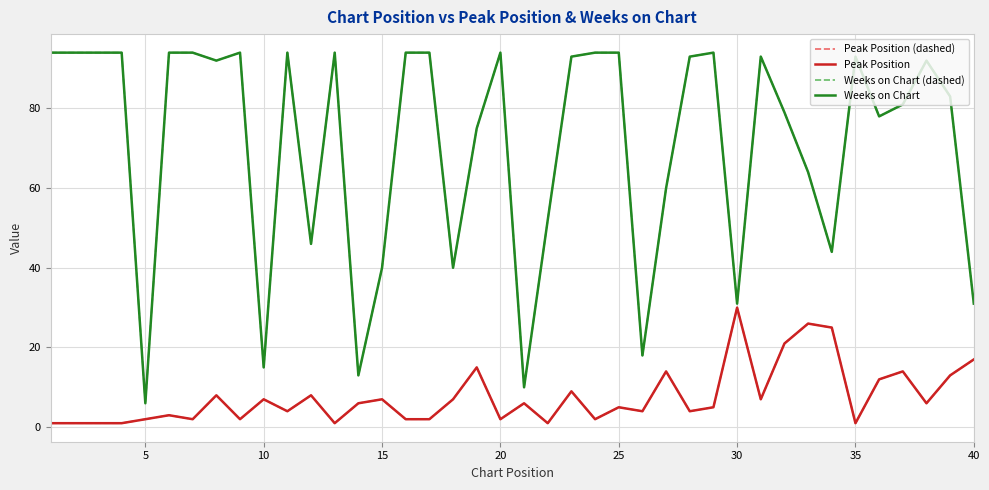

Is this an area chart (filled region under the line)?

No